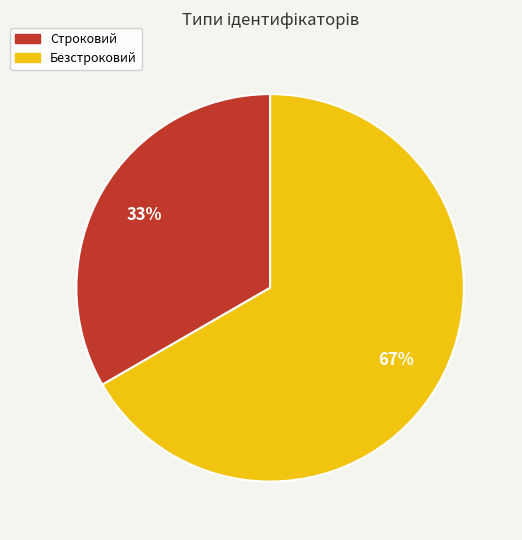

Is Строковий the majority of the pie?

No